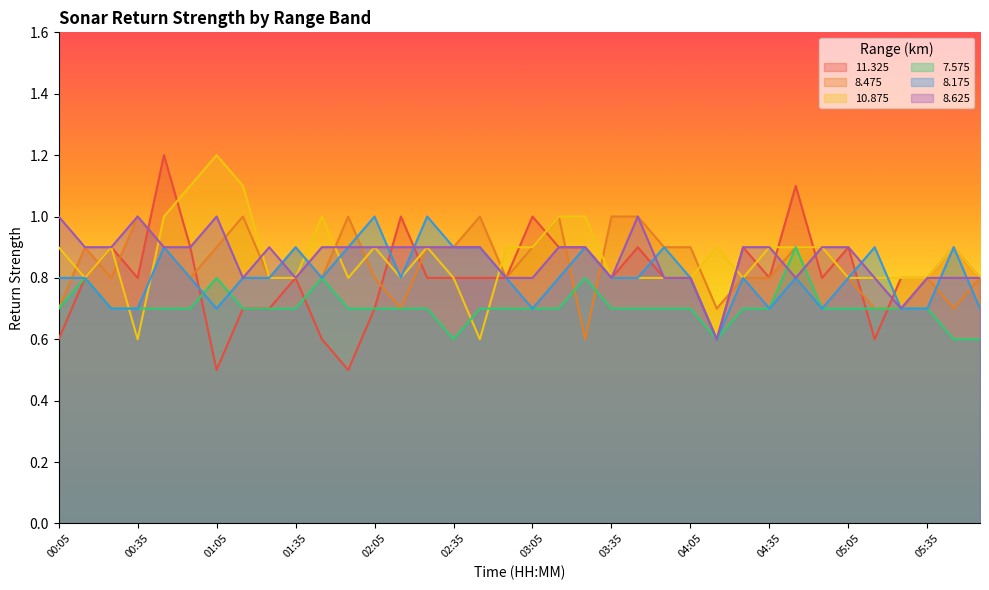

What is the smallest value displayed?

0.5